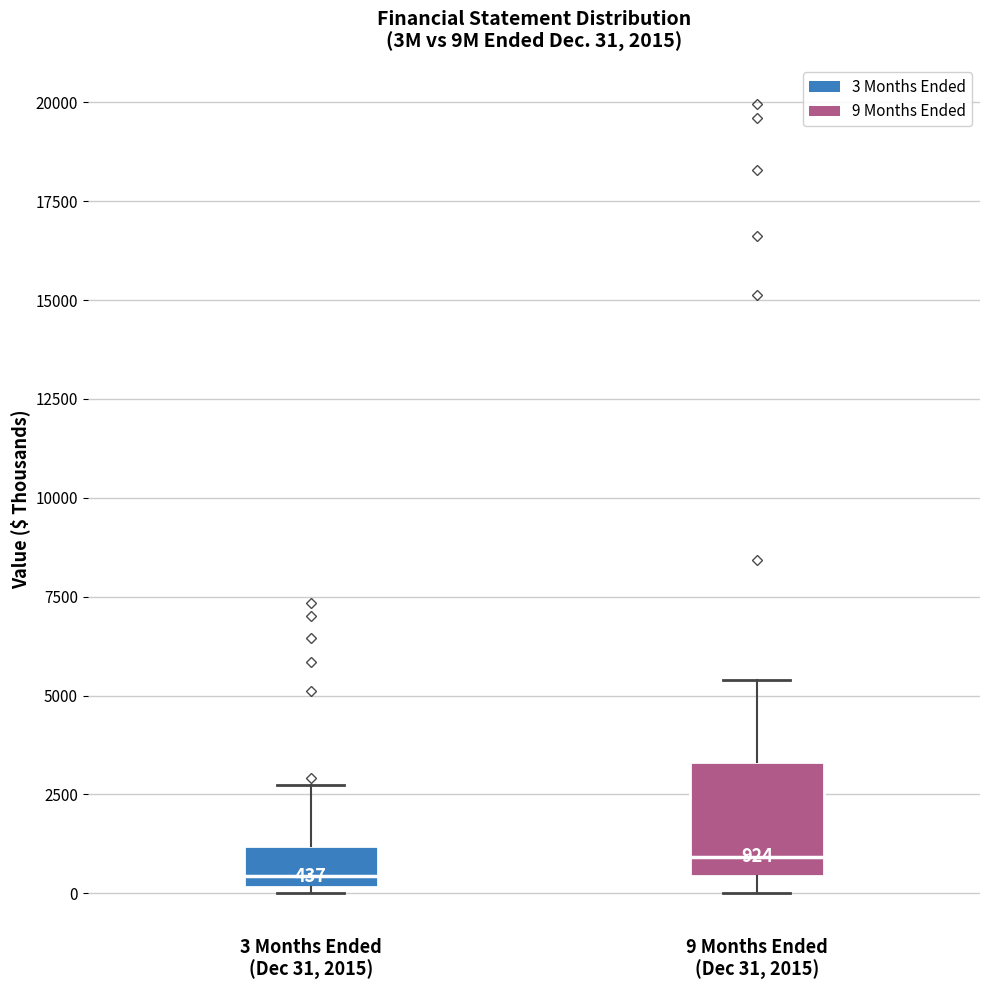

Which box is the tallest, from its lower edge to its upper edge?

9 Months Ended (Dec 31, 2015)